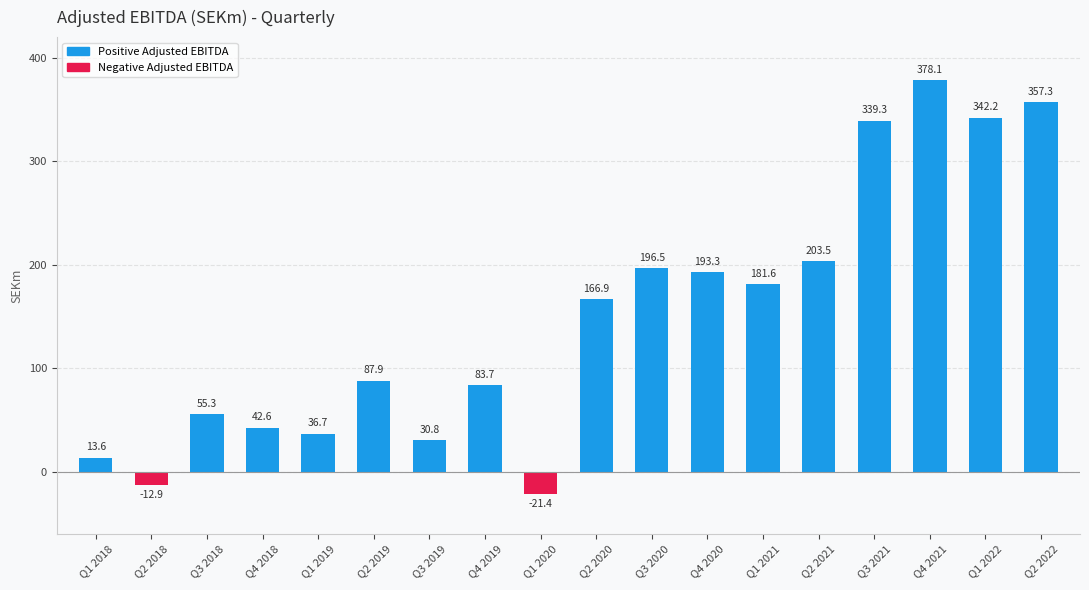

Between Q1 2019 and Q4 2019, which is larger?

Q4 2019